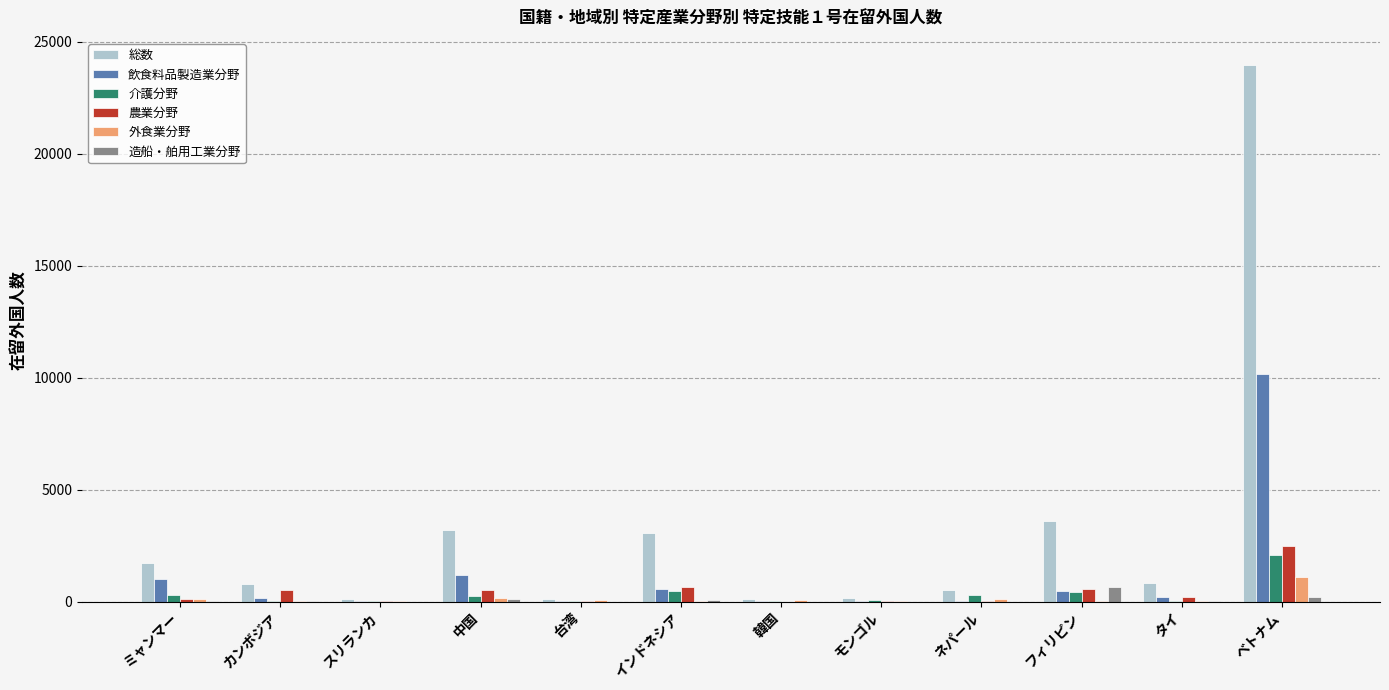

At which category is the sum across all series the highest?

ベトナム